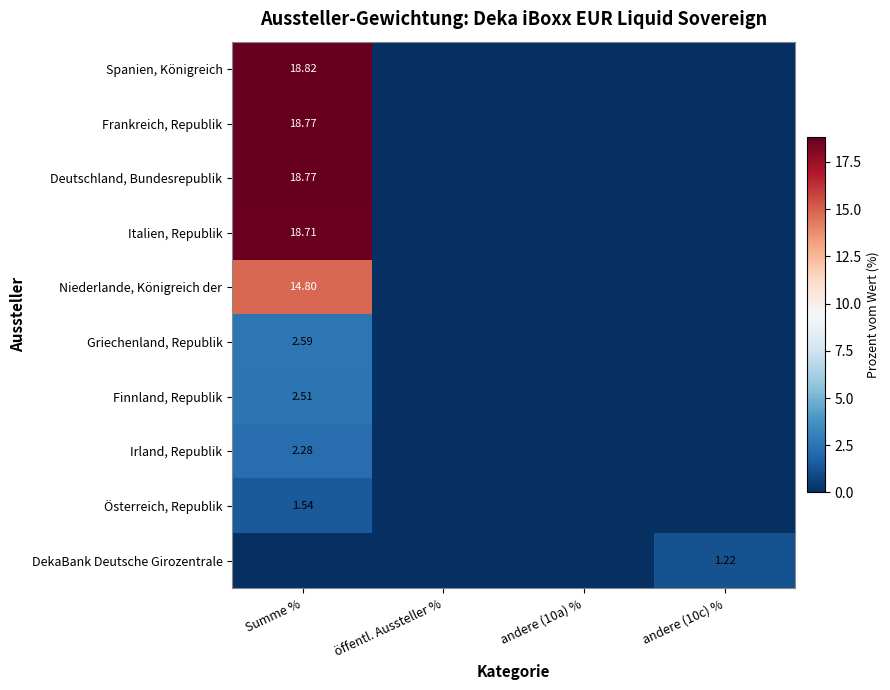

Which category has the highest value across all series?

Summe %